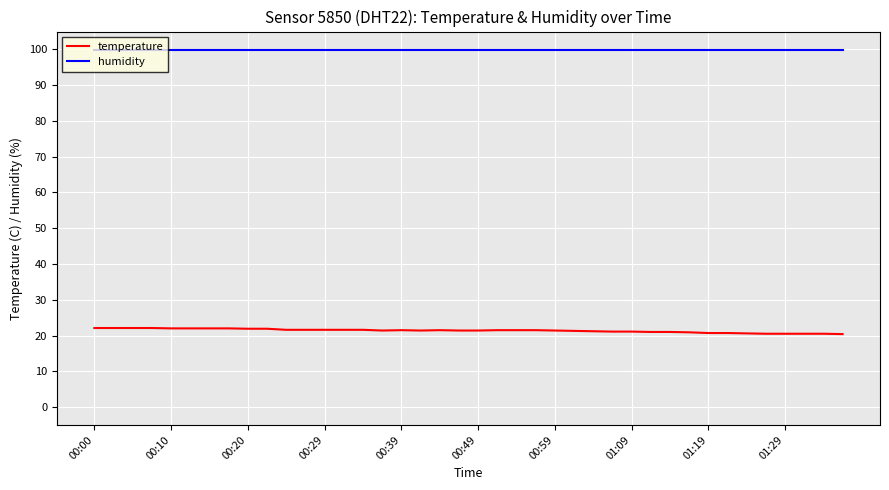

Which series has the widest spread of values?

temperature